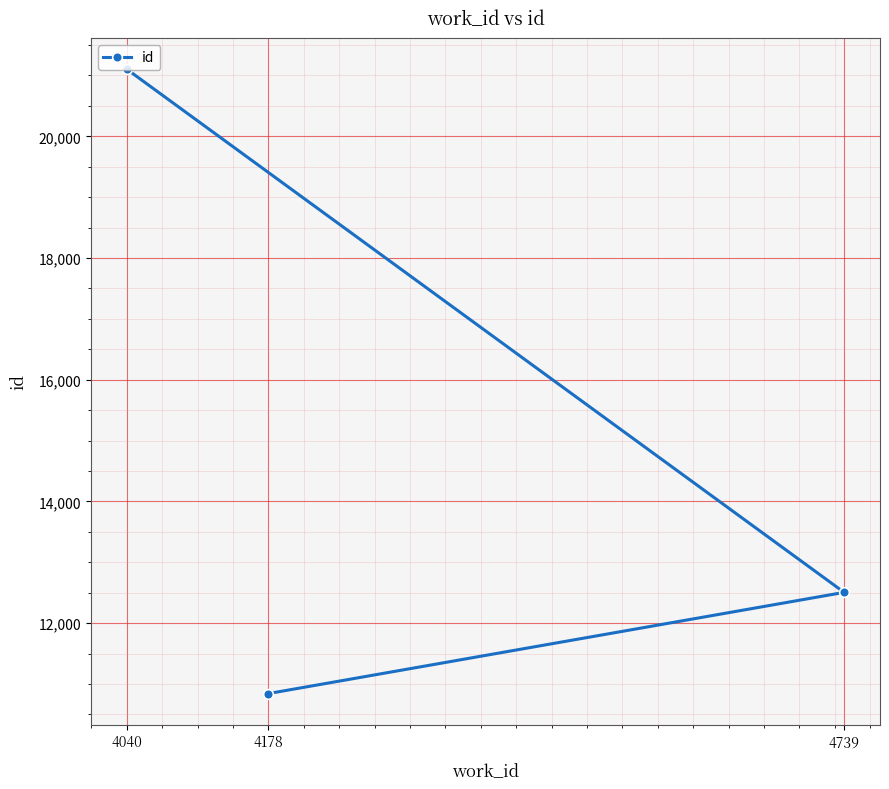

What is the value of the 1st point from the left?

21103